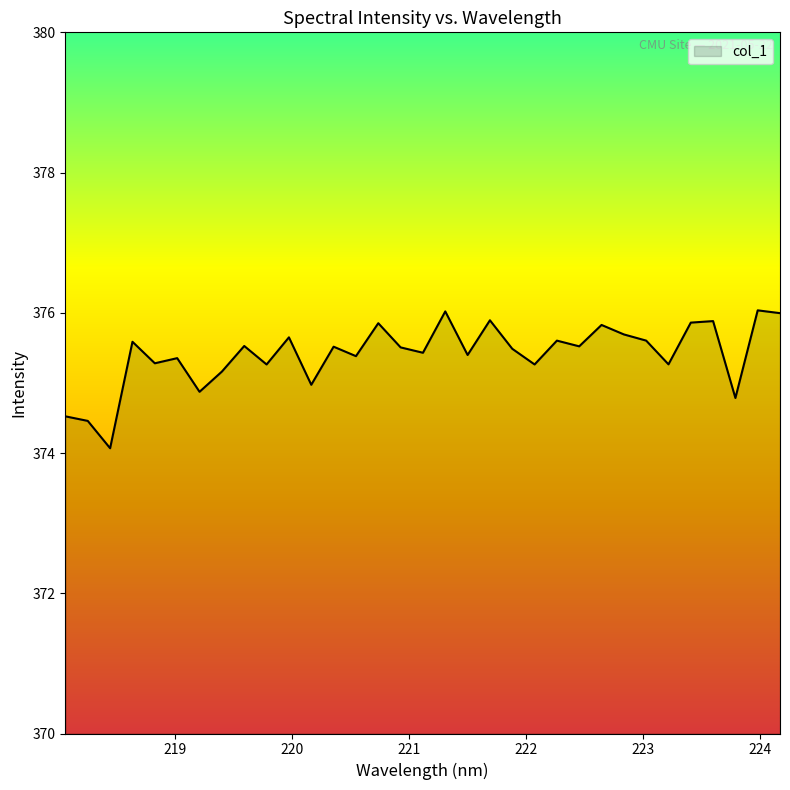

What is the difference between the maximum and minimum values?

2.0